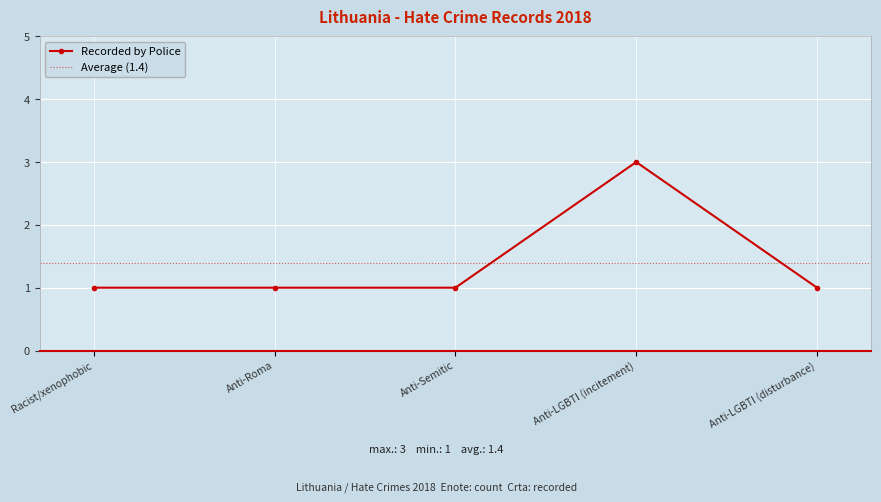

Between Racist/xenophobic and Anti-Semitic, which is larger?

Racist/xenophobic